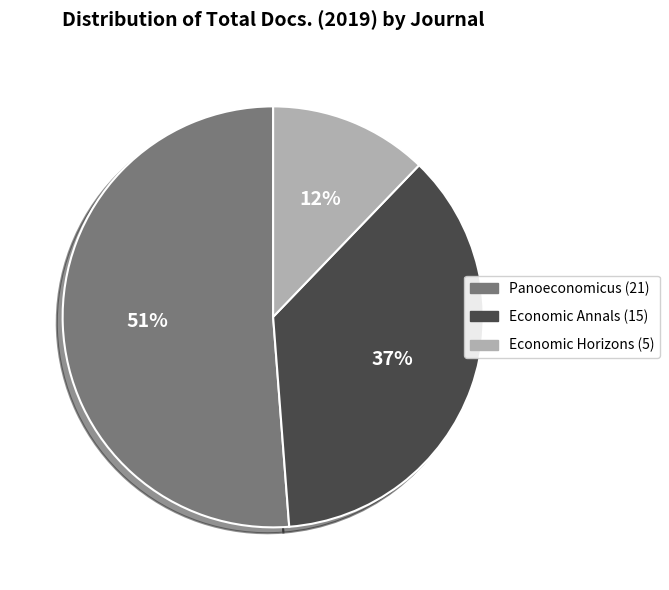

Combined, do Panoeconomicus and Economic Annals account for over 50%?

Yes